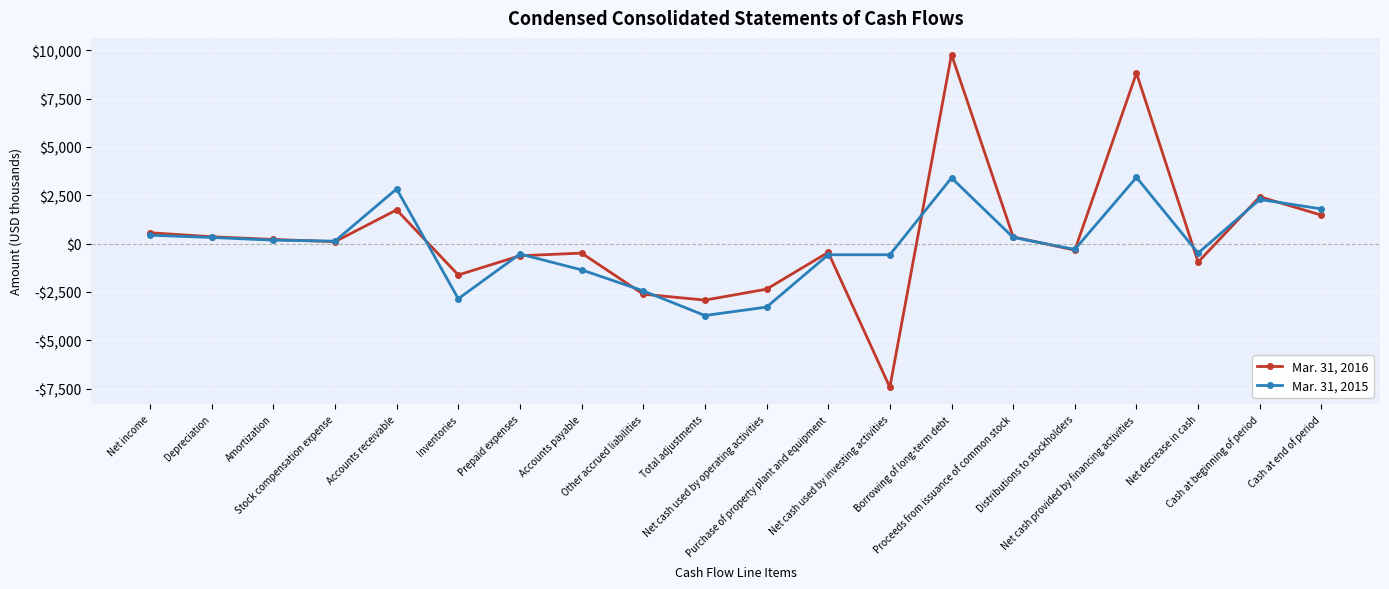

At how many categories does at least one series exceed 3845?

2